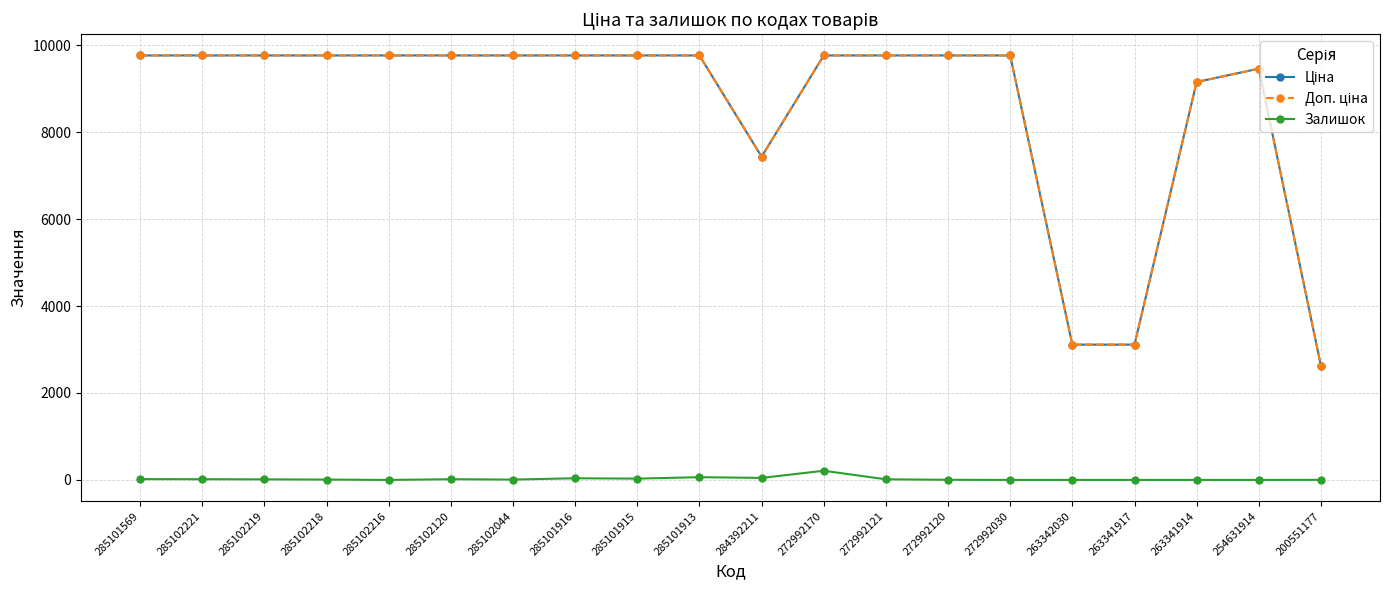

What is the label of the 16th point from the right?

285102216